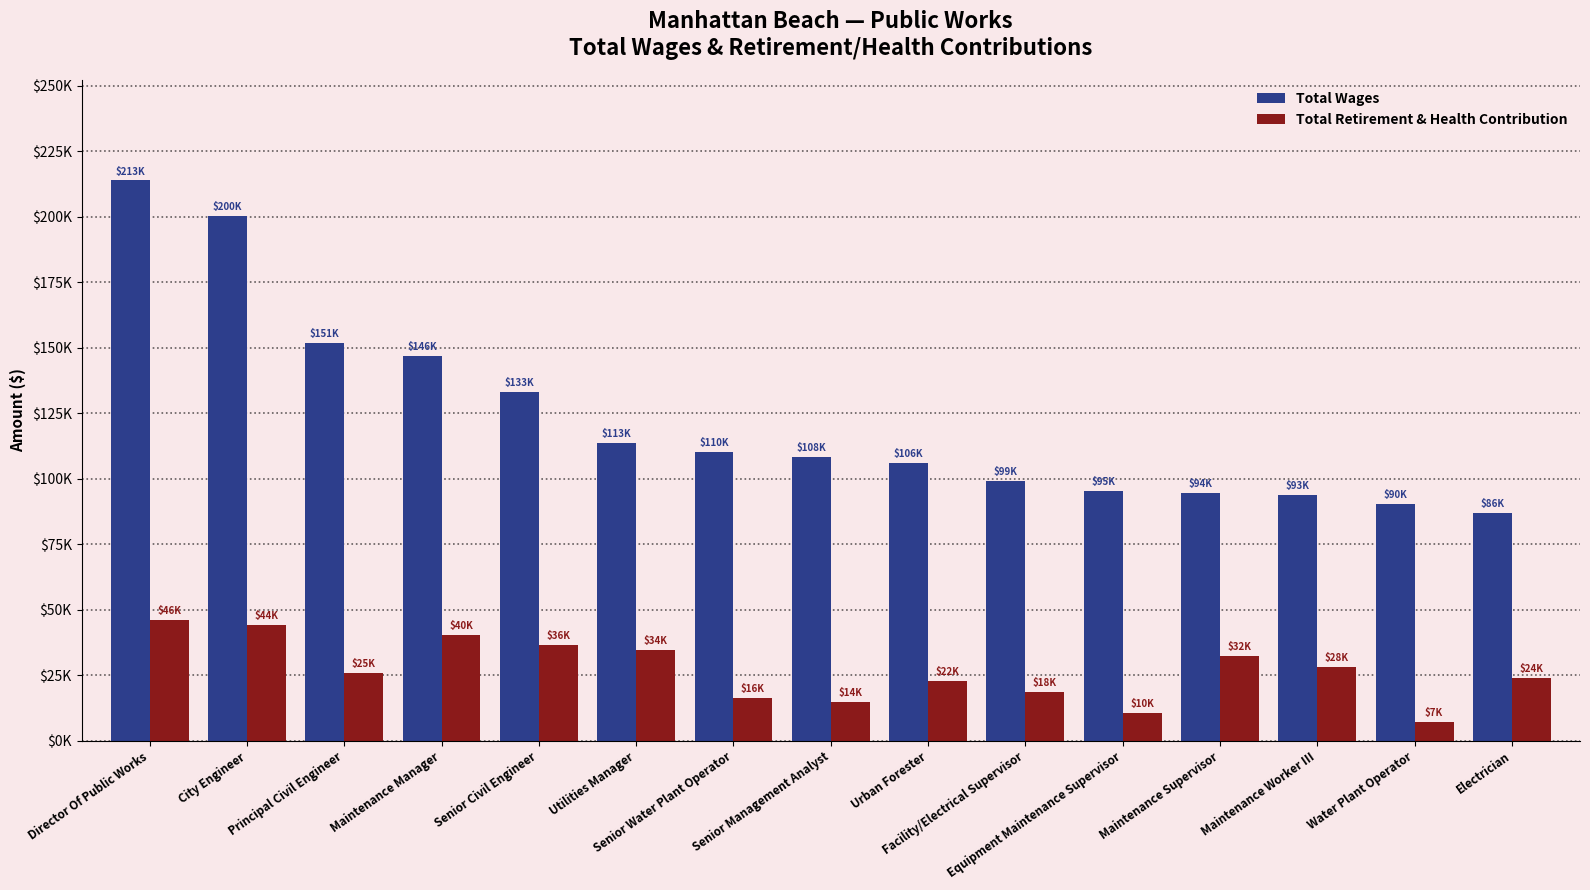

Are the bars grouped side by side (vs. stacked)?

Yes